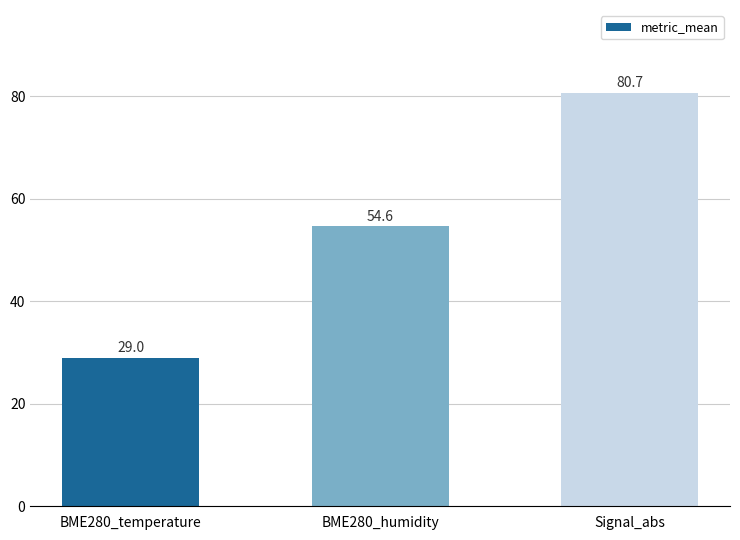

Is it true that the value at Signal_abs is 35.2?

False